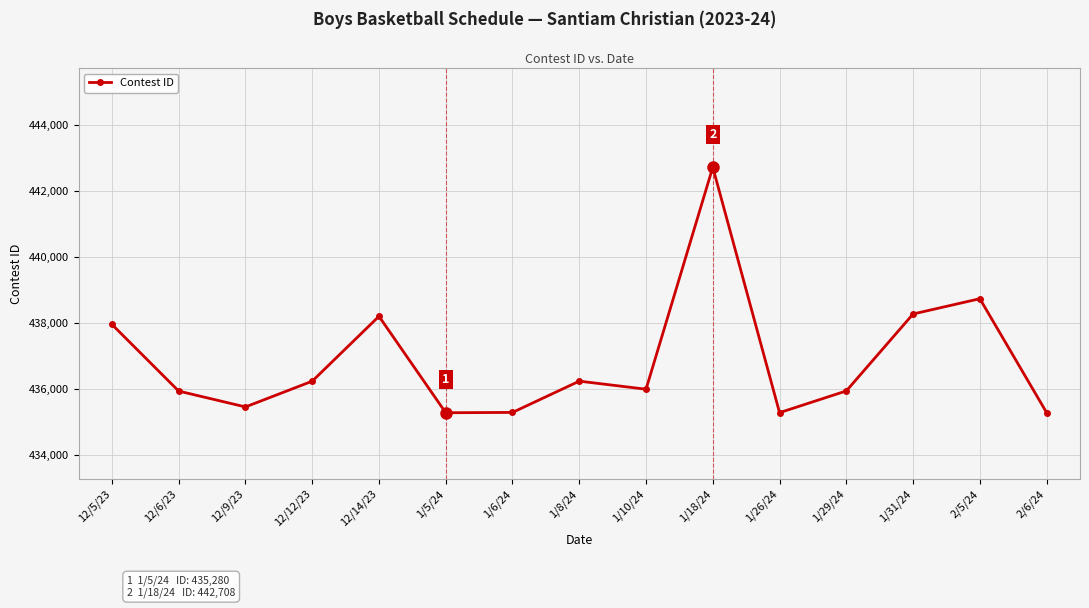

Where is the first local maximum?

12/14/23